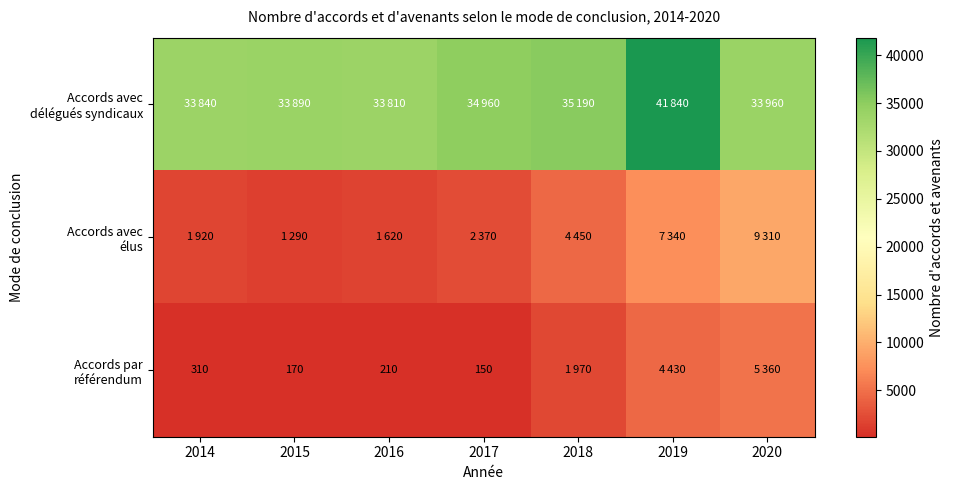

How many values in the Accords avec élus series are below 2370?

3